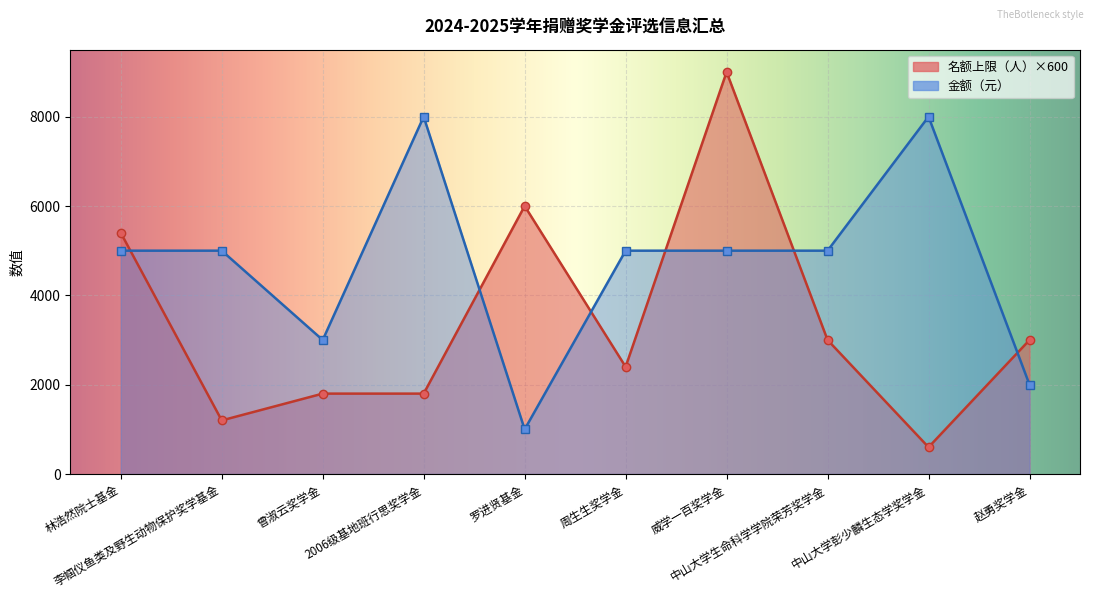

Read the 名额上限（人） value at 2006级基地班行思奖学金, to the nearest 50.

1800